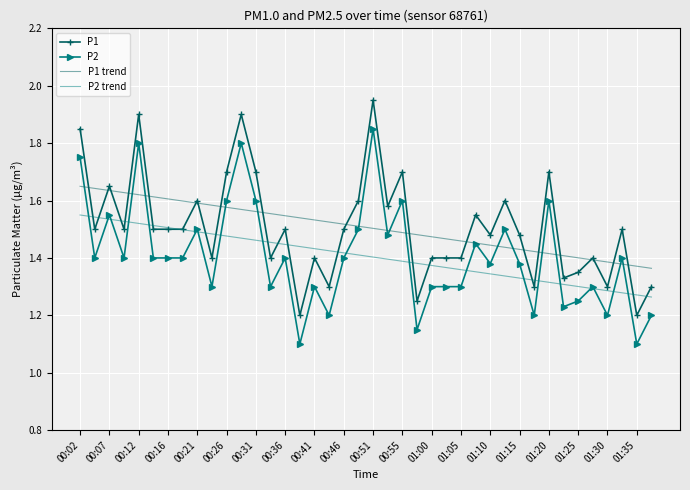

List the series in order of their peak value, highest first.

P1, P2, P1 trend, P2 trend